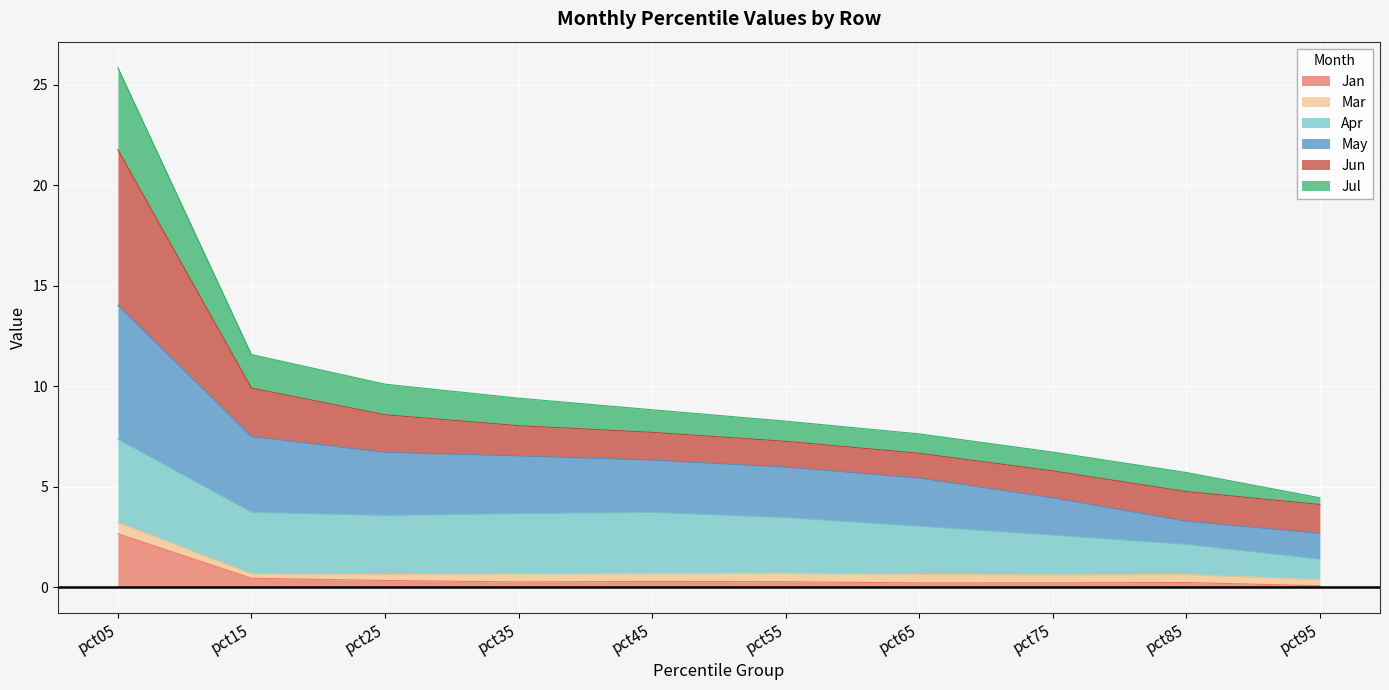

At which label does Jan reach its peak?

pct05